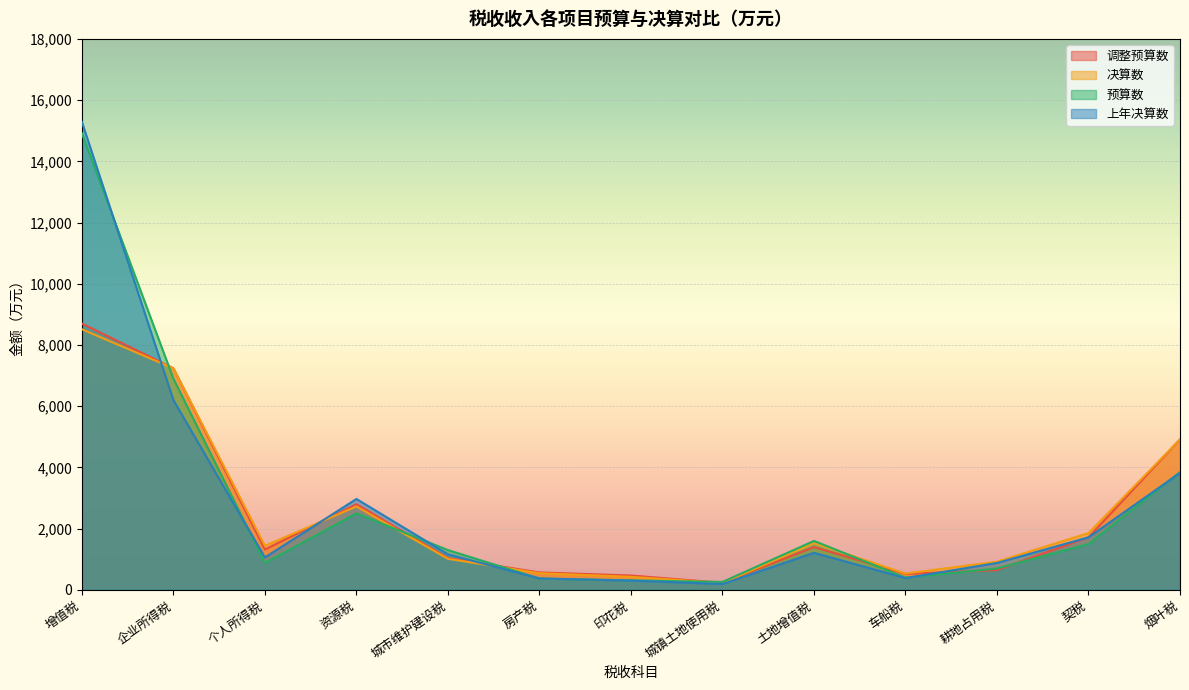

The value of 上年决算数 at 土地增值税 is 1211. True or false?

True